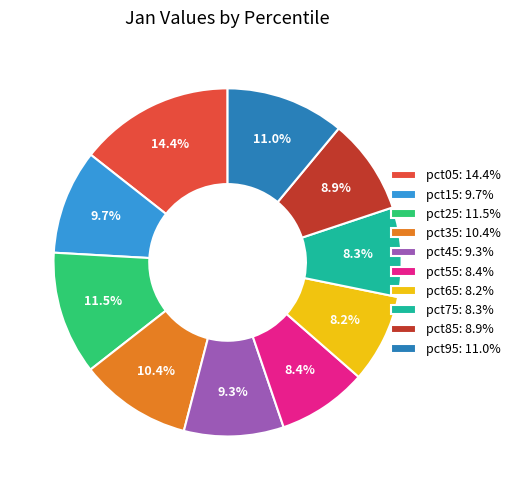

Is there any slice that represents more than half of the pie?

No